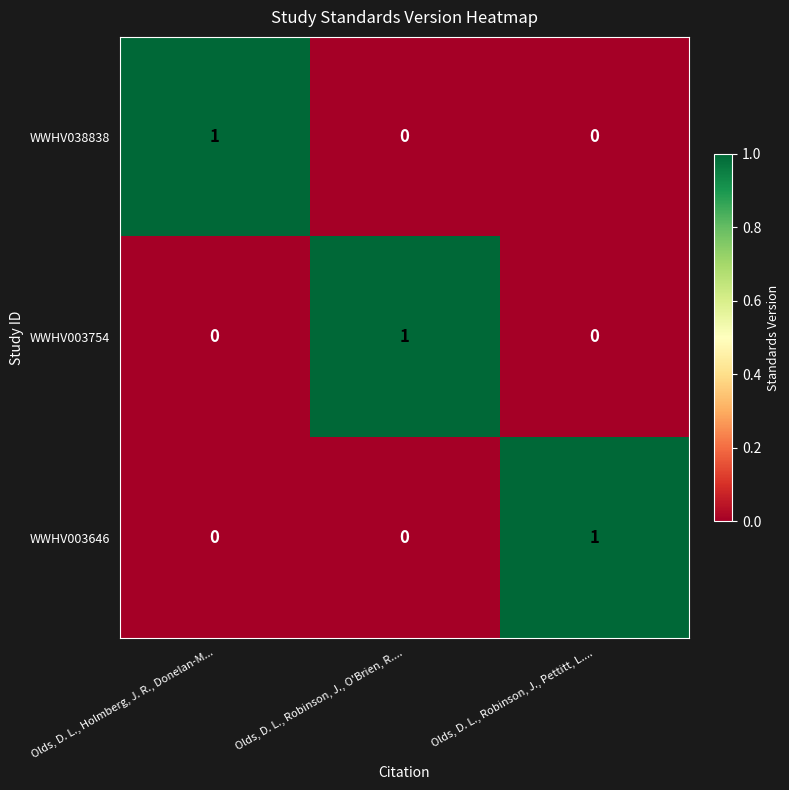

Reading left to right, what are all the values shown in this chart?

WWHV038838: Olds, D. L., Holmberg, J. R., Donelan-M...=1	Olds, D. L., Robinson, J., O'Brien, R....=0	Olds, D. L., Robinson, J., Pettitt, L....=0
WWHV003754: Olds, D. L., Holmberg, J. R., Donelan-M...=0	Olds, D. L., Robinson, J., O'Brien, R....=1	Olds, D. L., Robinson, J., Pettitt, L....=0
WWHV003646: Olds, D. L., Holmberg, J. R., Donelan-M...=0	Olds, D. L., Robinson, J., O'Brien, R....=0	Olds, D. L., Robinson, J., Pettitt, L....=1